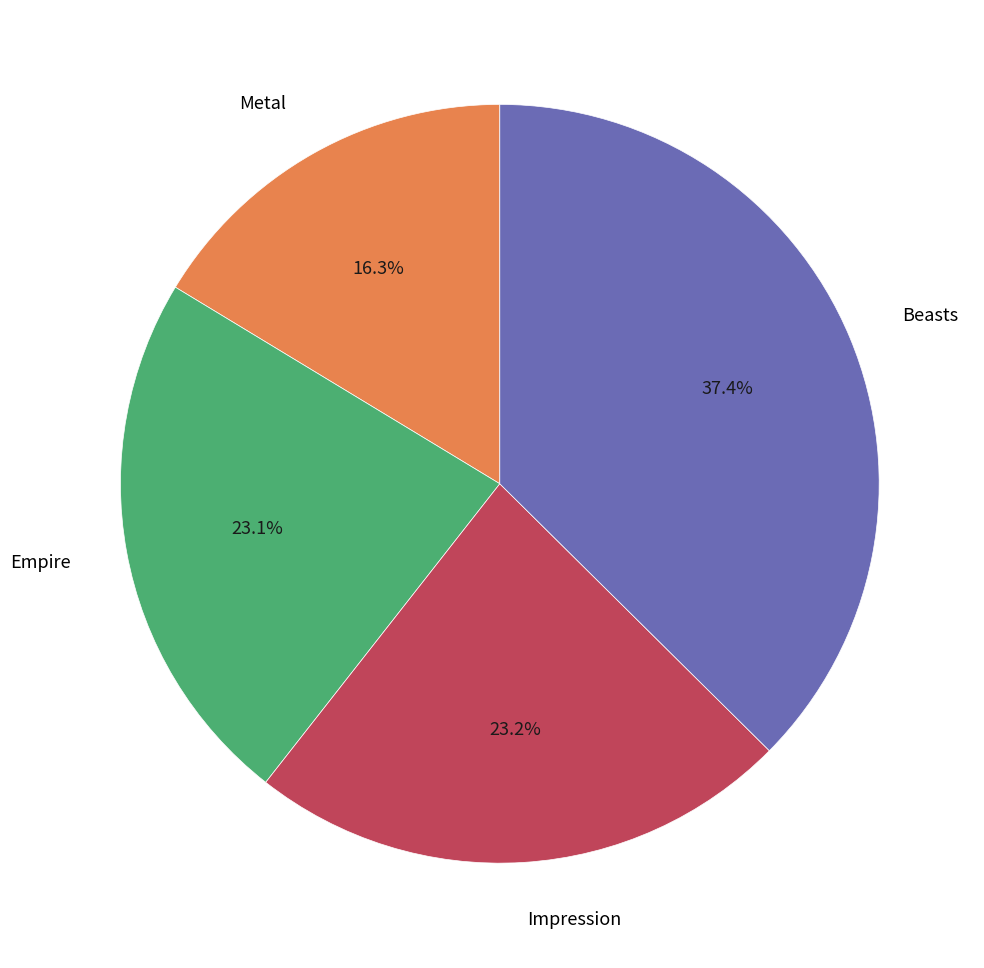

Is there any slice that represents more than half of the pie?

No